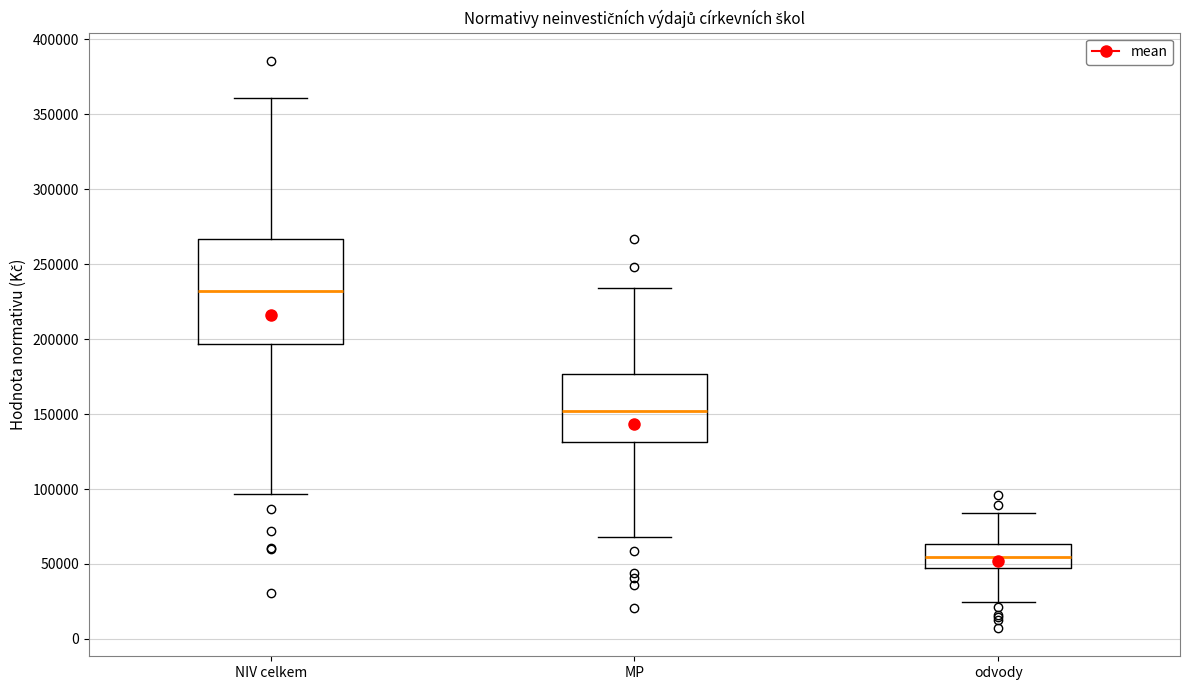

Reading left to right, transcribe this box plot: for each box, give where its median line is, the range the box spans, and where its two whiskers end, as read against the y-axis. The values are not printed on the chart, so give them approximately, as read against the axis.

NIV celkem: median 230000, box 195000 to 265000, whiskers 95000 to 360000
MP: median 150000, box 130000 to 175000, whiskers 70000 to 235000
odvody: median 55000, box 45000 to 65000, whiskers 25000 to 85000